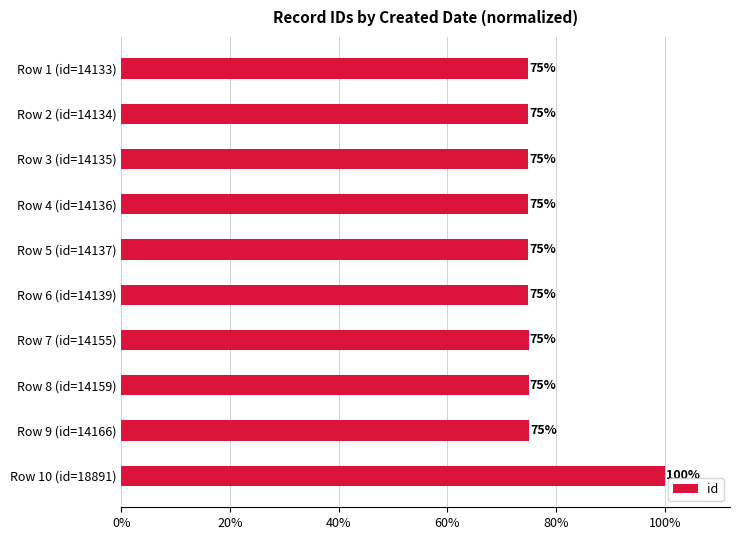

What is the difference between the maximum and minimum values?

0.3